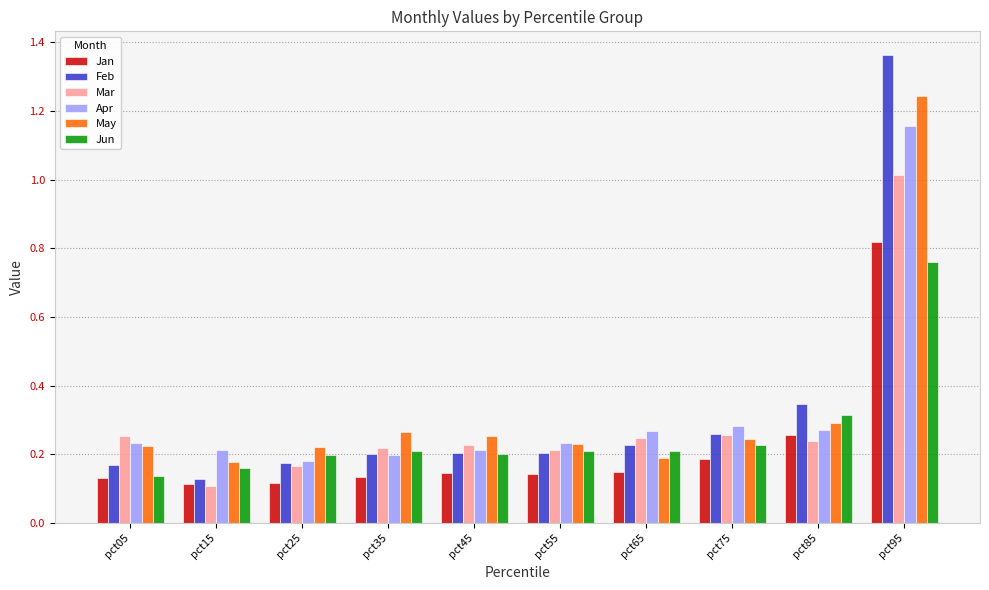

Which series has the widest spread of values?

Feb